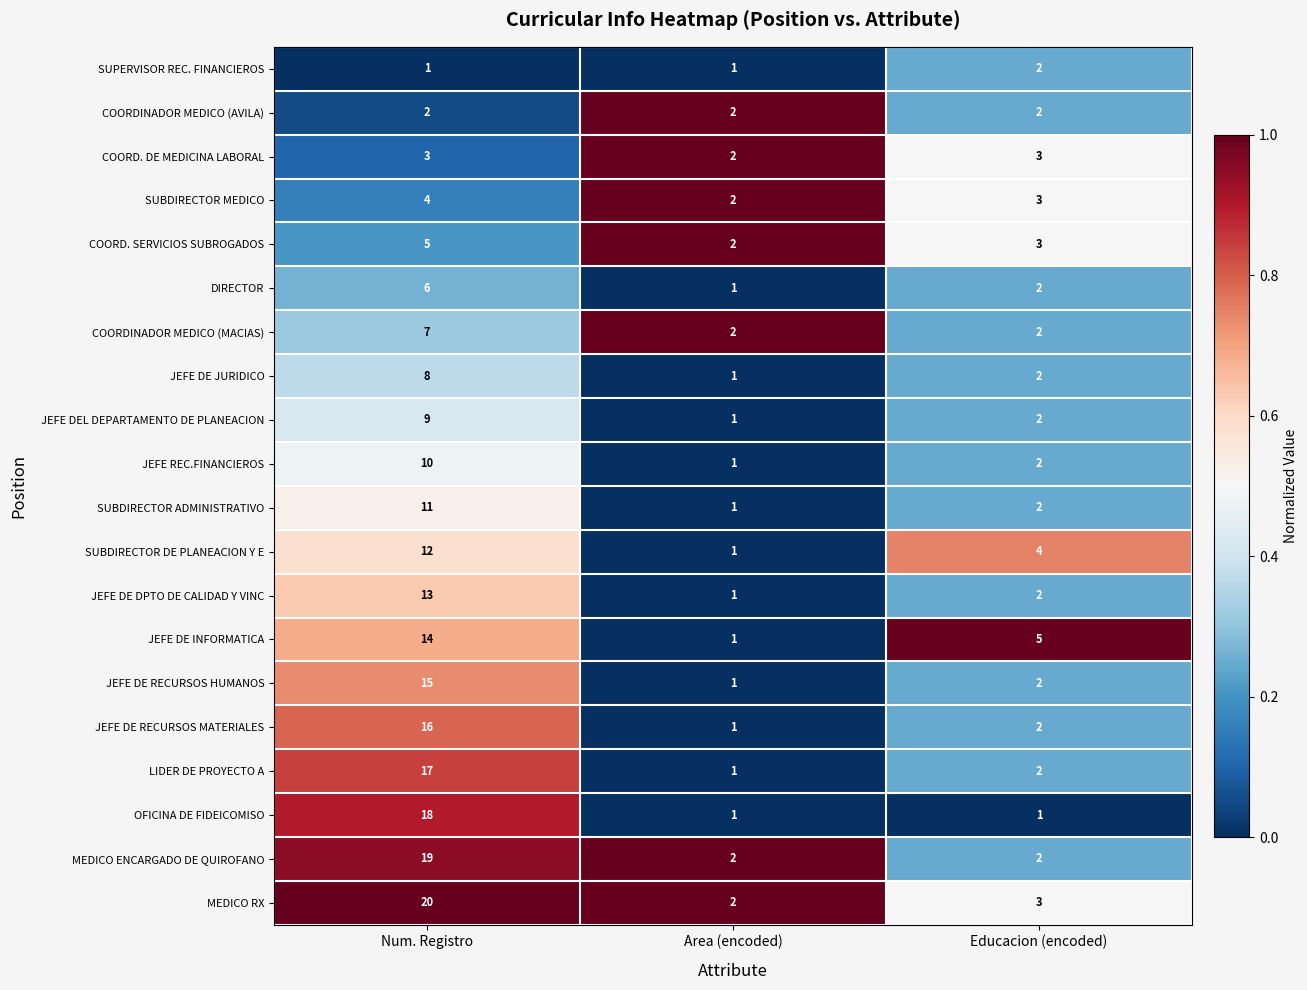

The COORDINADOR MEDICO (AVILA) series shows 2 at Num. Registro. True or false?

True